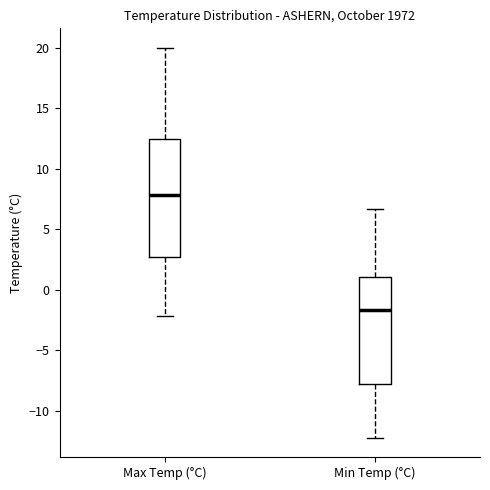

Where does the median line of the box for Min Temp (°C) sit on the y-axis? The values are not printed on the chart, so give them approximately, as read against the axis.

-1.5